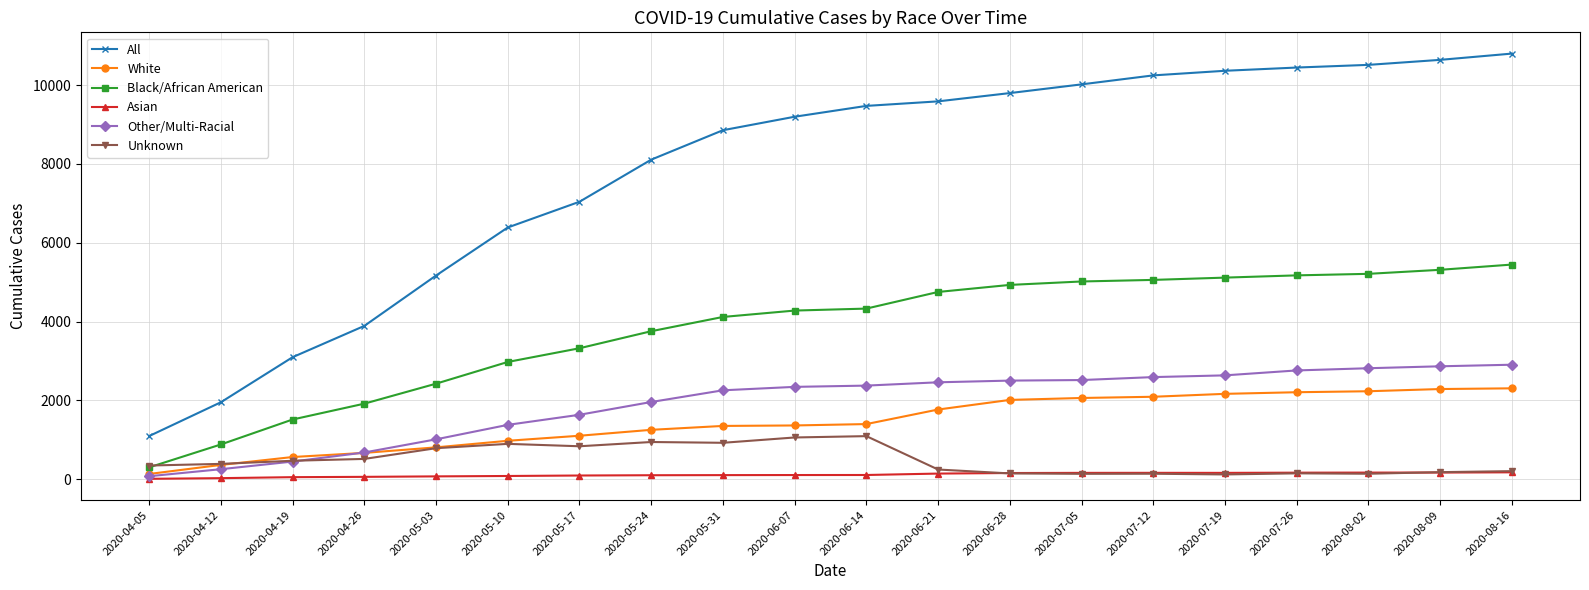

What is the approximate value of All at 2020-05-17, to the nearest 10?

7040